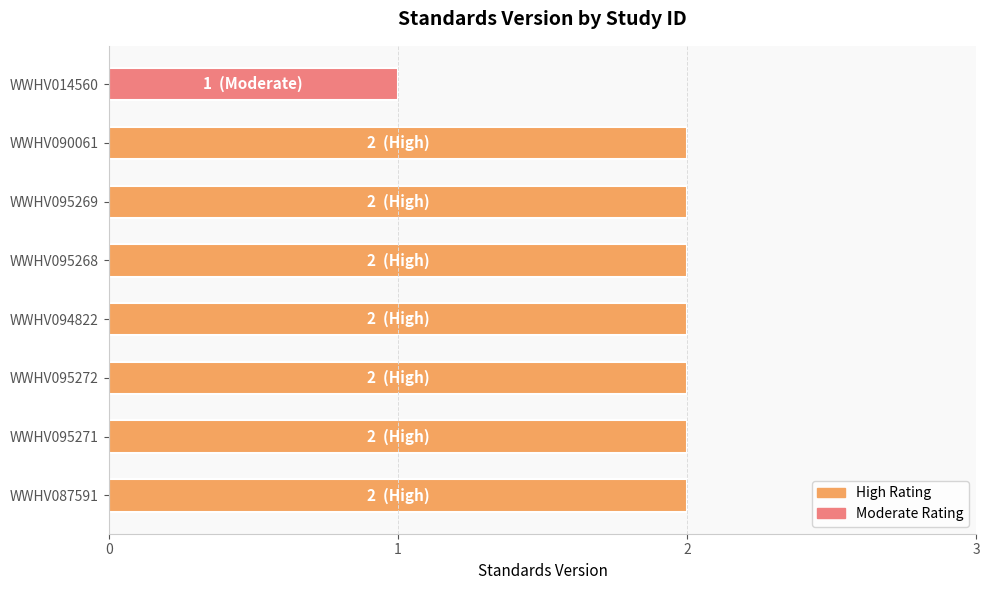

How many series are shown in this chart?

1